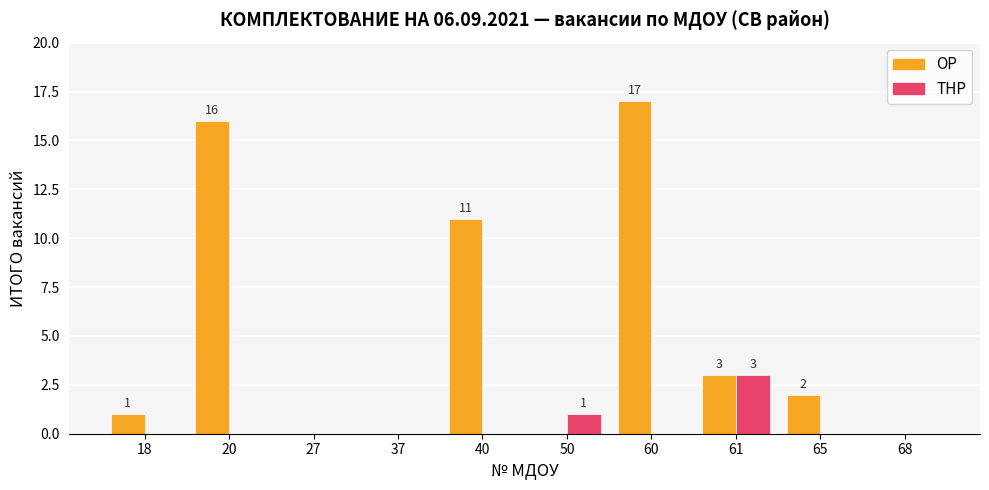

What is the total value across all series at 61?

6